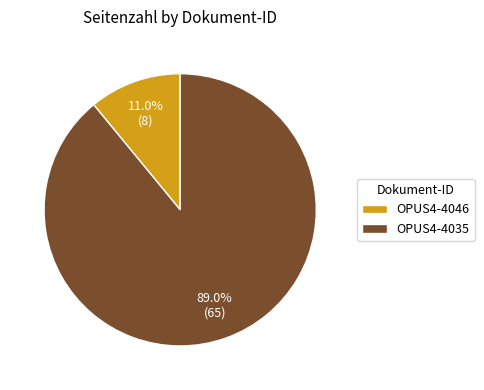

Which category has the smallest portion of the pie?

OPUS4-4046